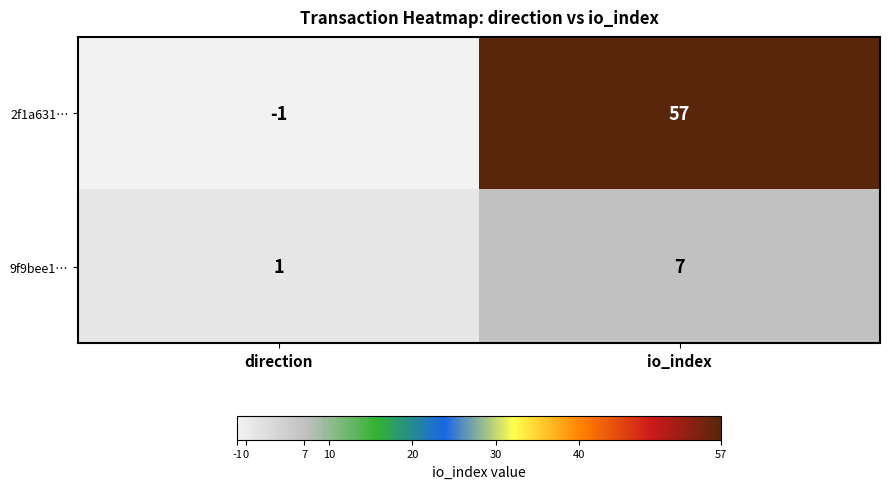

How many values in 2f1a631… are above zero?

1